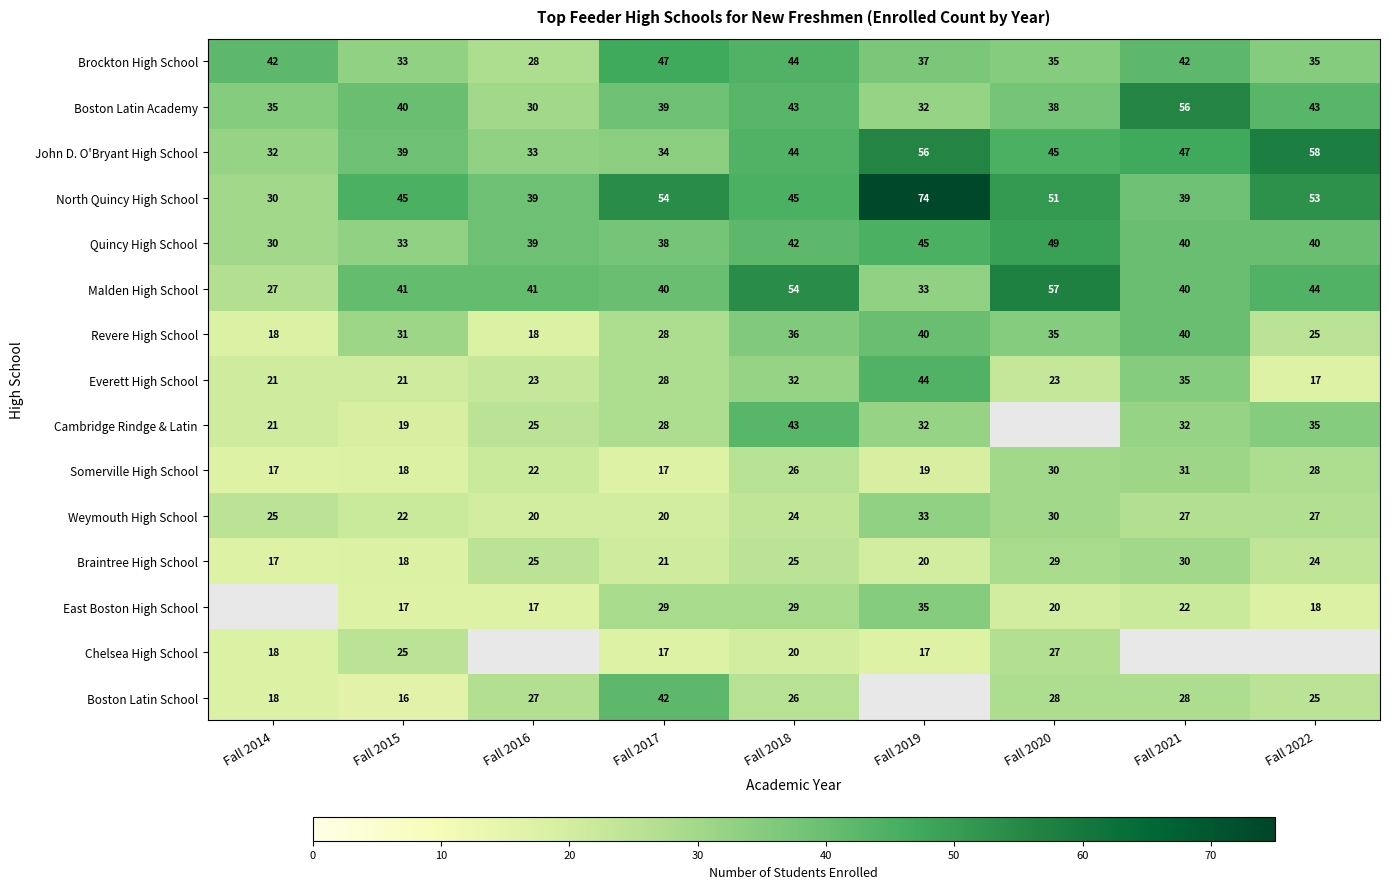

Which category has the highest value in the Boston Latin Academy series?

Fall 2021